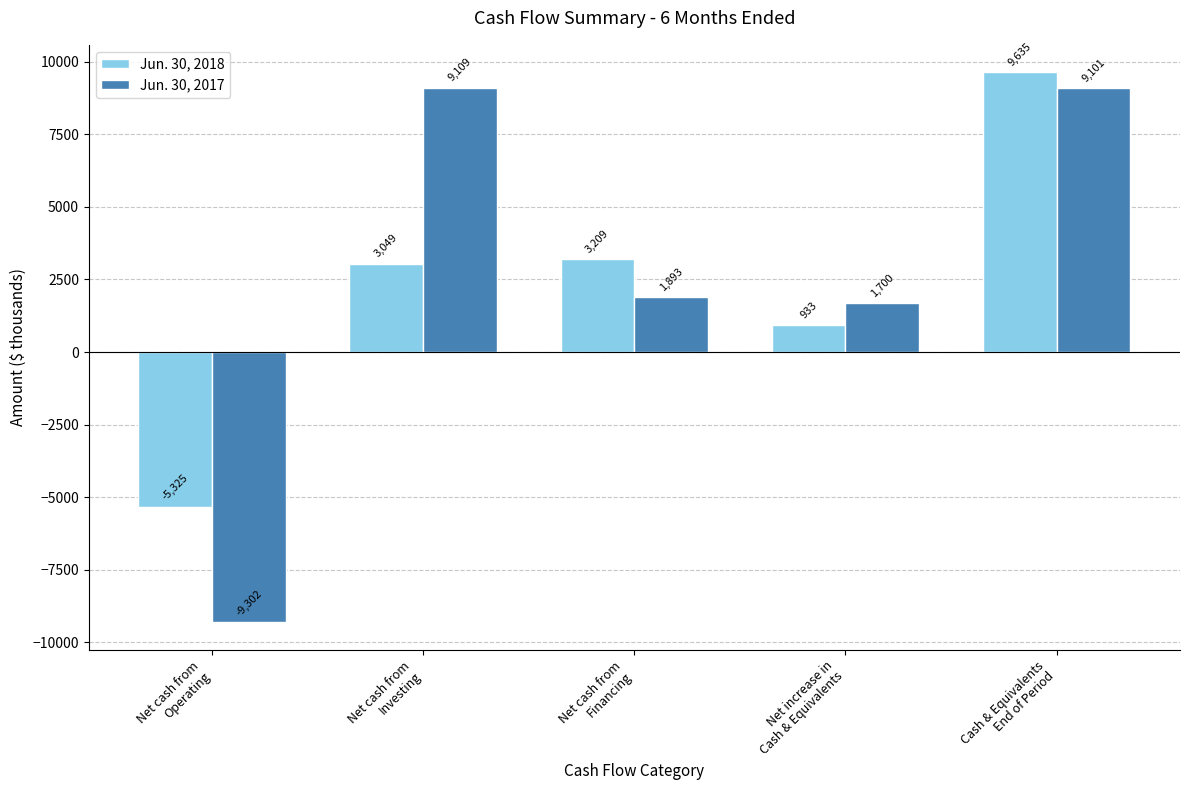

Reading left to right, transcribe all the data shown in this chart.

Jun. 30, 2018: -5325	3049	3209	933	9635
Jun. 30, 2017: -9302	9109	1893	1700	9101